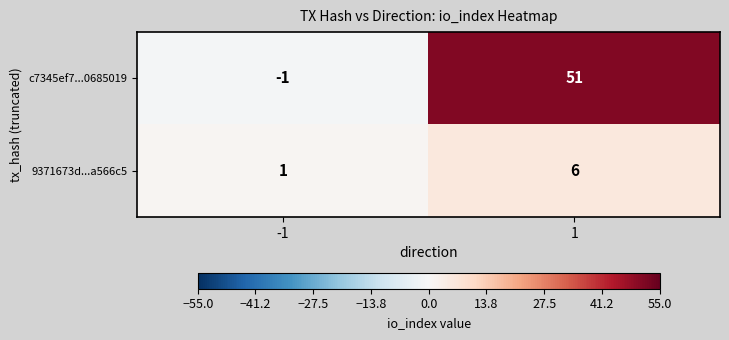

List the series in order of their peak value, lowest first.

9371673d...a566c5, c7345ef7...0685019